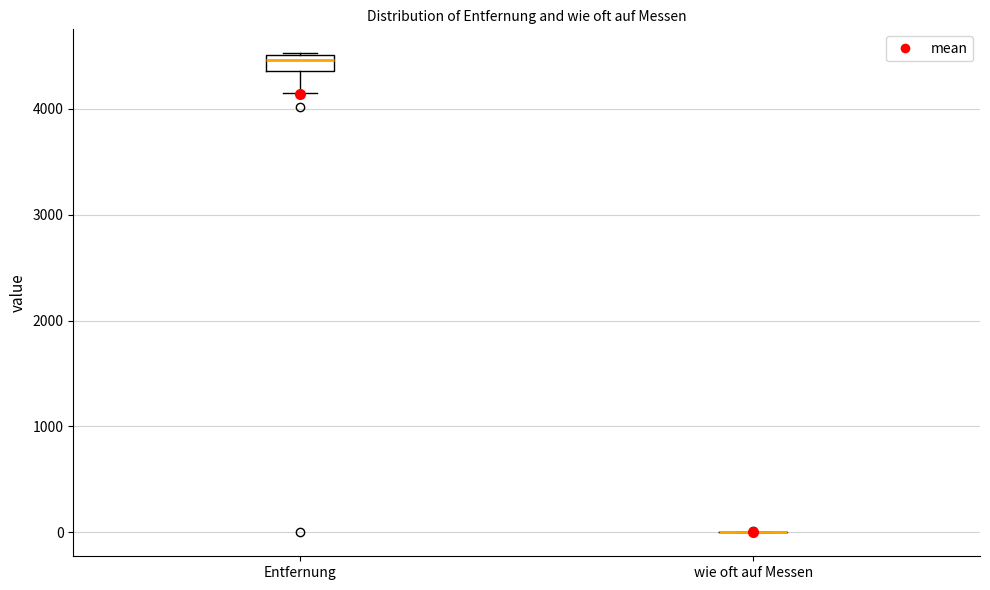

Which box is the tallest, from its lower edge to its upper edge?

Entfernung